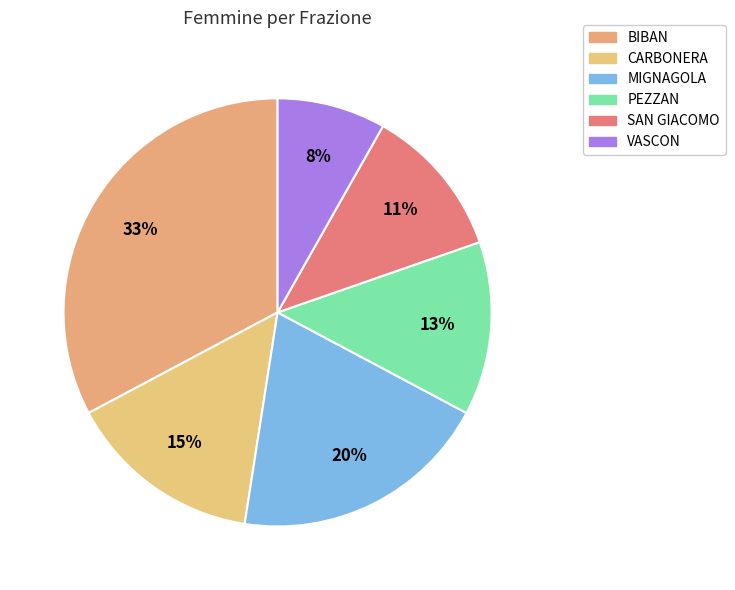

Is there a majority slice in this chart?

No